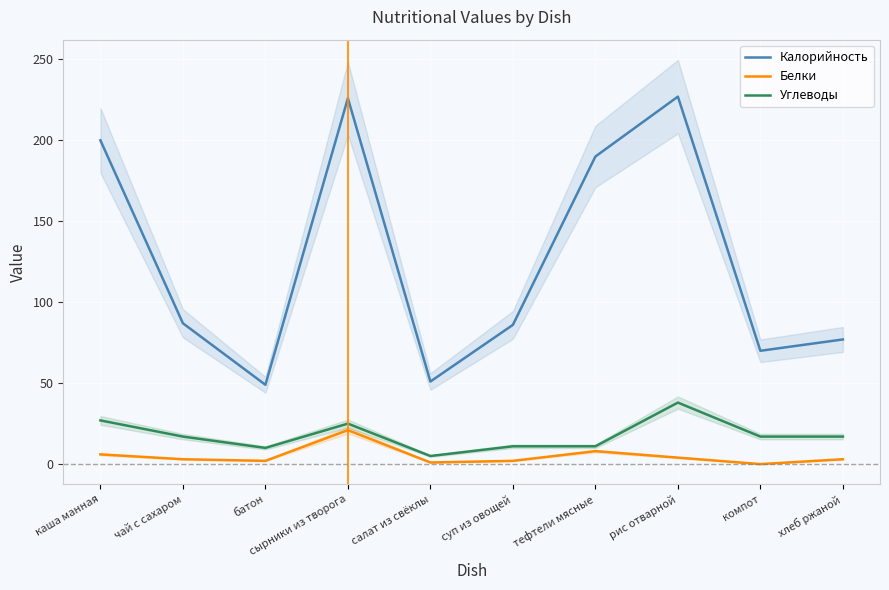

True or false: Калорийность and Углеводы intersect in this chart.

False